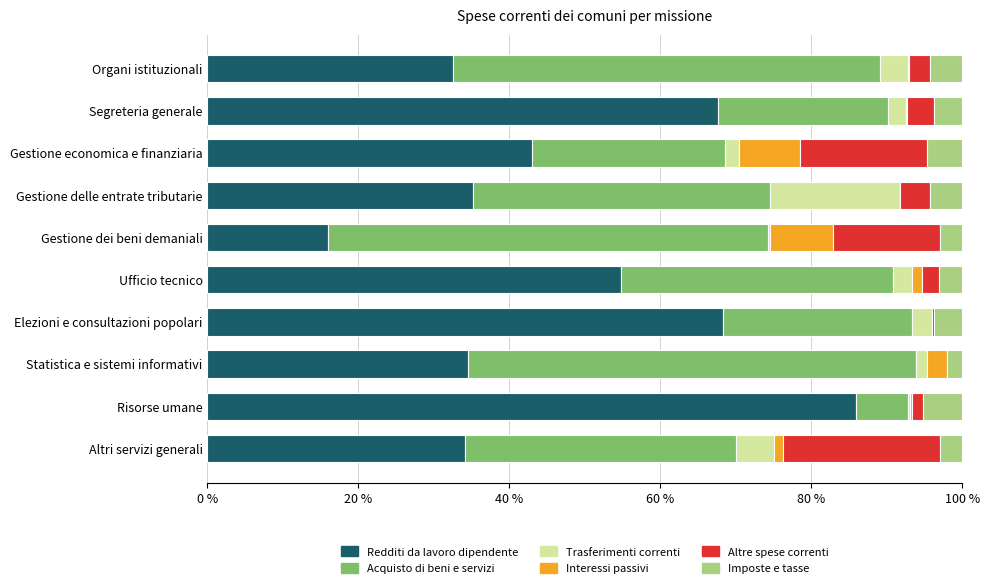

Where is Redditi da lavoro dipendente nearest to the value 50?

Ufficio tecnico